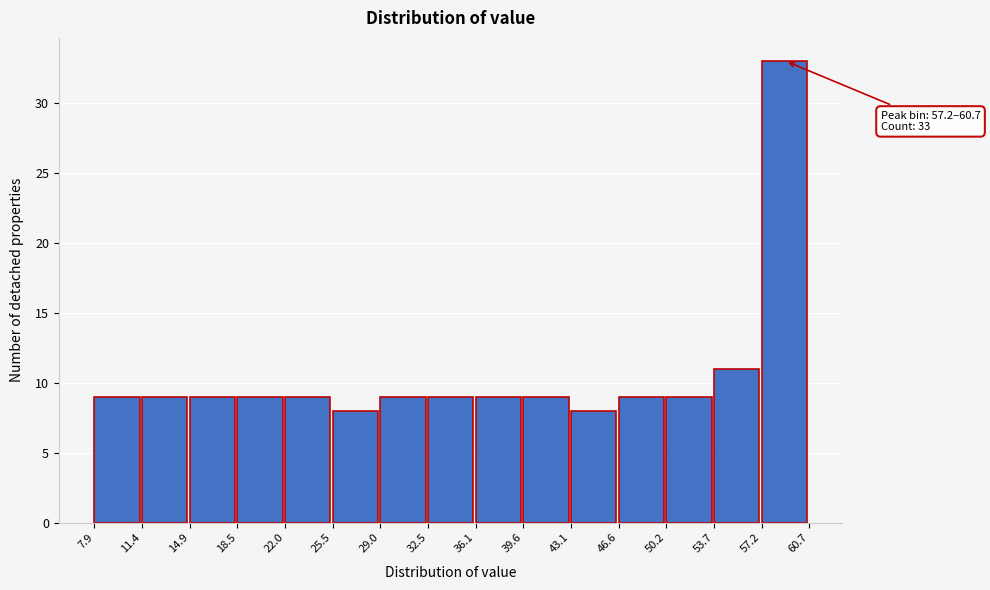

Which range on the x-axis has the tallest bar?

57.2 to 60.7